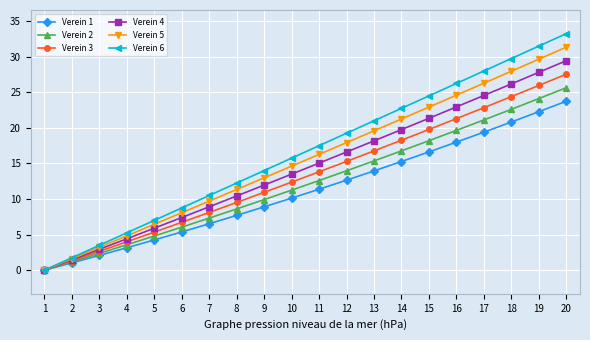

Rank the series by their maximum value, from lowest to highest.

Verein 1, Verein 2, Verein 3, Verein 4, Verein 5, Verein 6